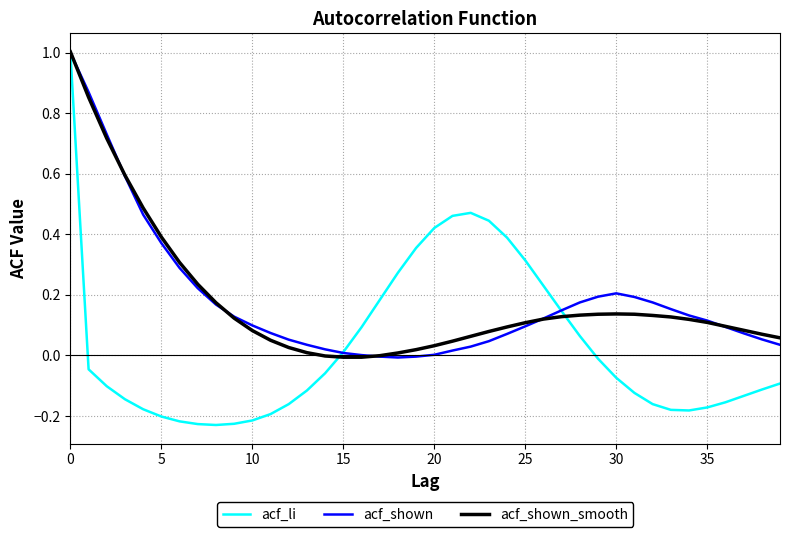

After their last crossing, which series has the higher values: acf_shown or acf_shown_smooth?

acf_shown_smooth